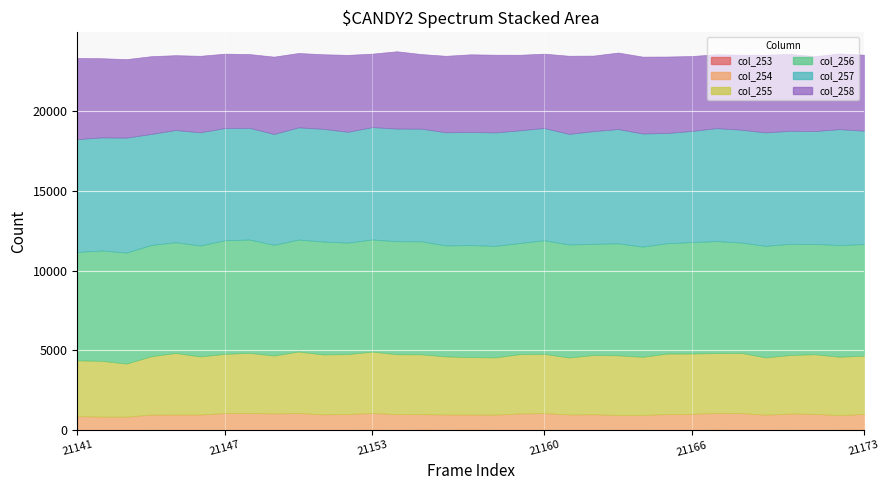

Rank the categories by col_257 value from lowest to highest.

21165, 21161, 21149, 21152, 21144, 21166, 21148, 21145, 21150, 21147, 21160, 21153, 21151, 21154, 21155, 21159, 21162, 21168, 21171, 21141, 21167, 21170, 21142, 21164, 21157, 21146, 21156, 21173, 21158, 21169, 21163, 21143, 21172